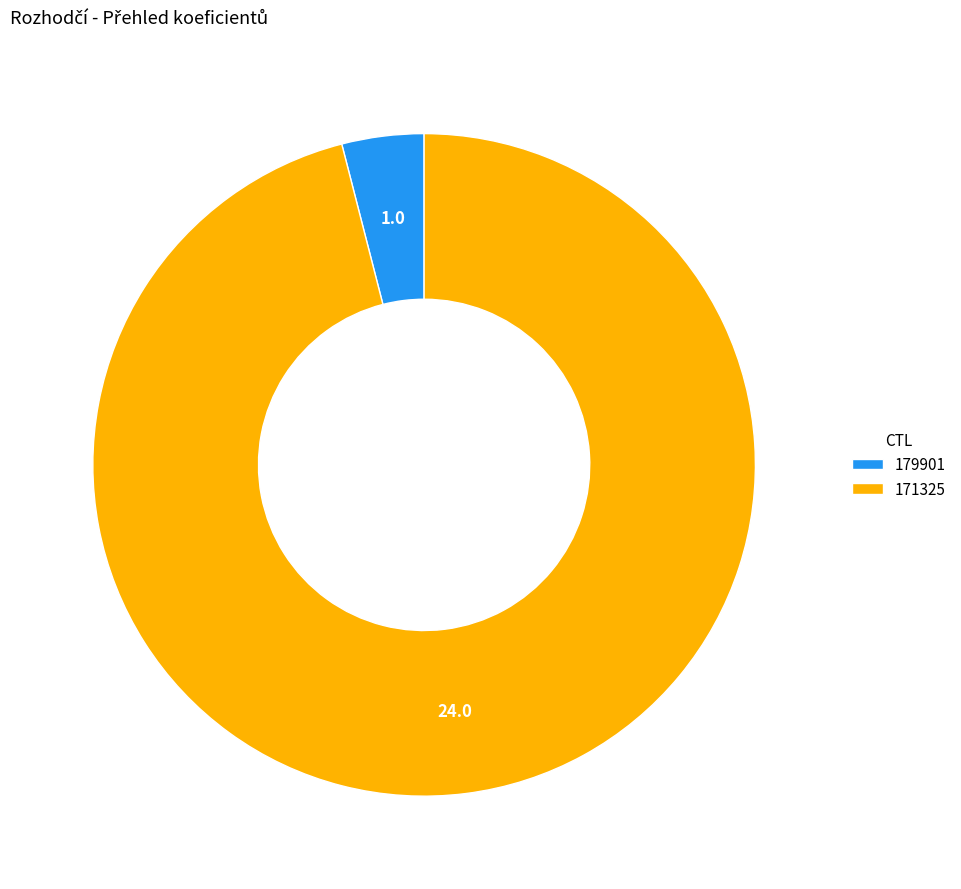

Which category has the biggest portion of the pie?

171325